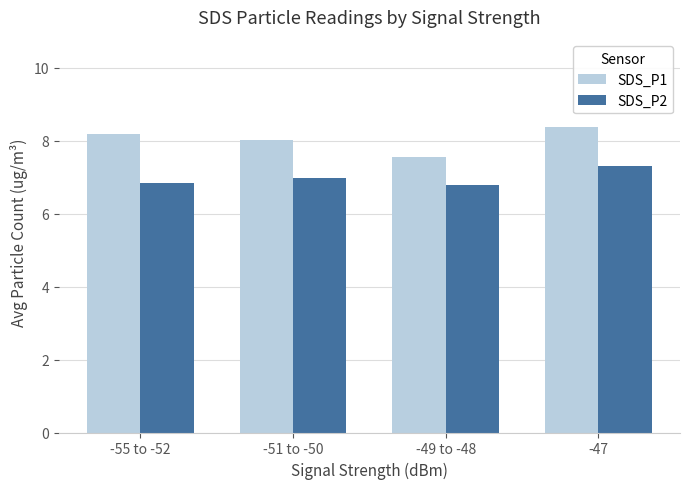

How many bars are there in each group?

2